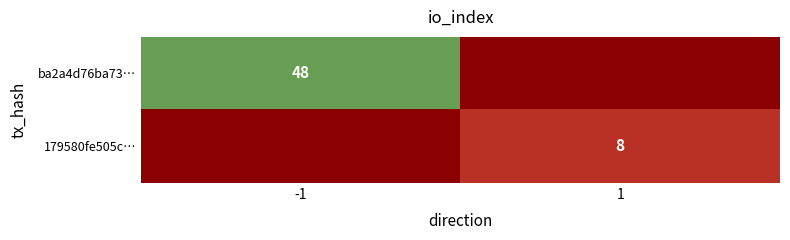

Is the value of ba2a4d76ba73… at -1 greater than the value of 179580fe505c… at 1?

Yes